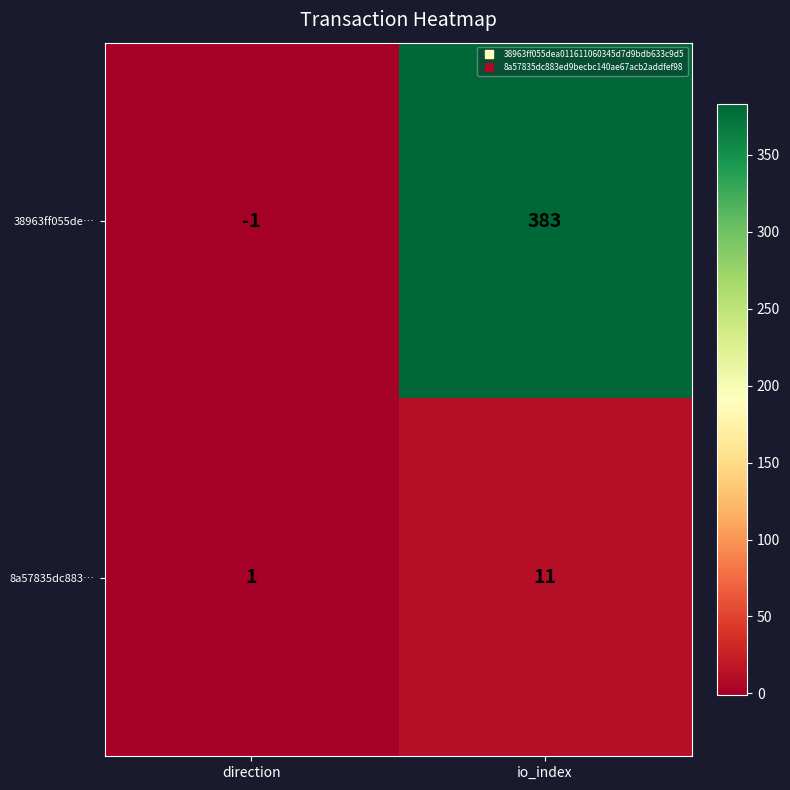

Where is 38963ff055de… nearest to the value 191?

direction